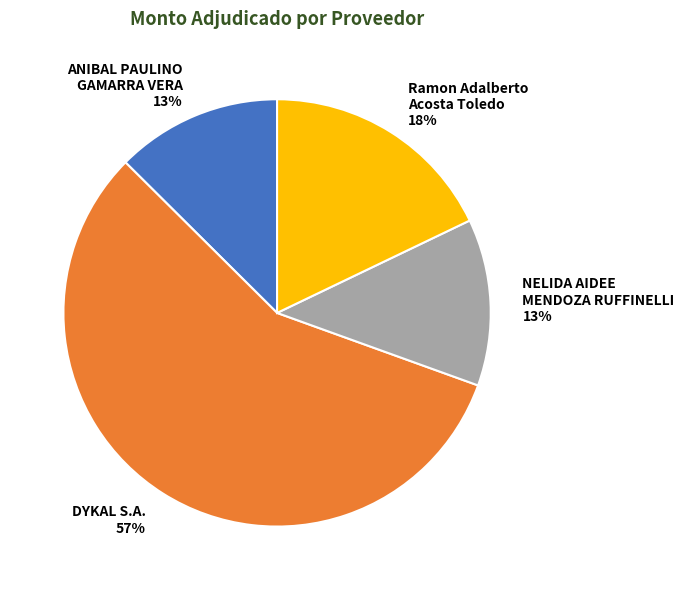

What is the ratio of the value at ANIBAL PAULINO GAMARRA VERA to the value at Ramon Adalberto Acosta Toledo?

0.7